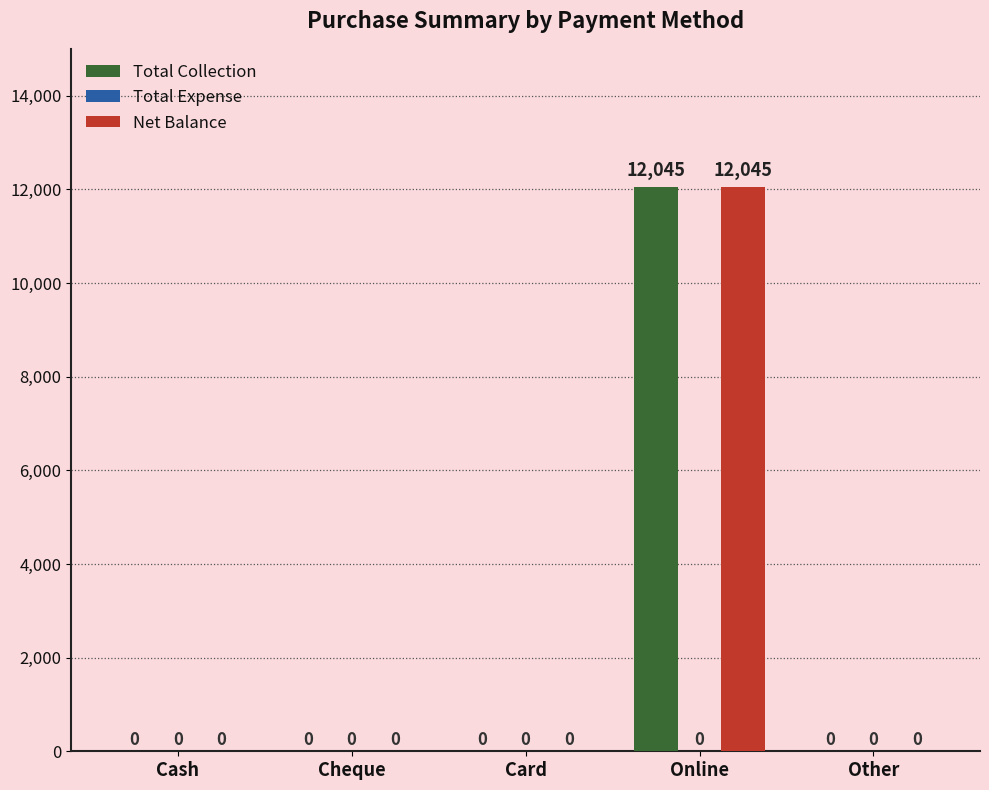

What is the sum of all Total Collection values?

12045